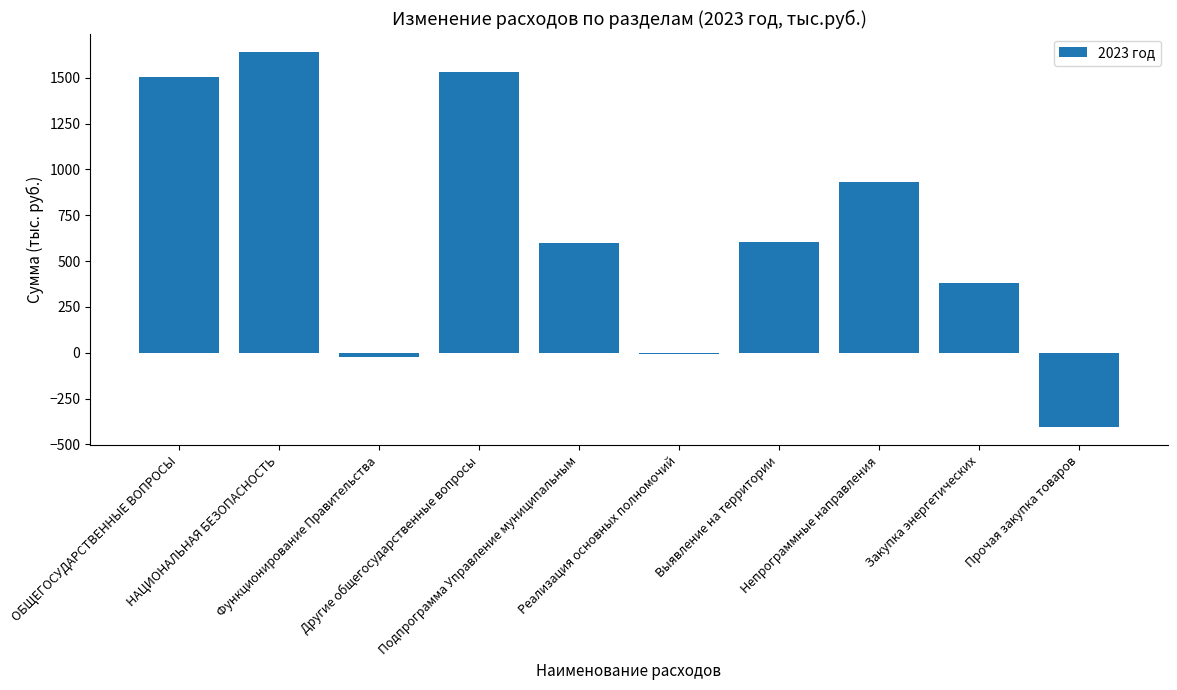

What is the greatest value displayed?

1639.0